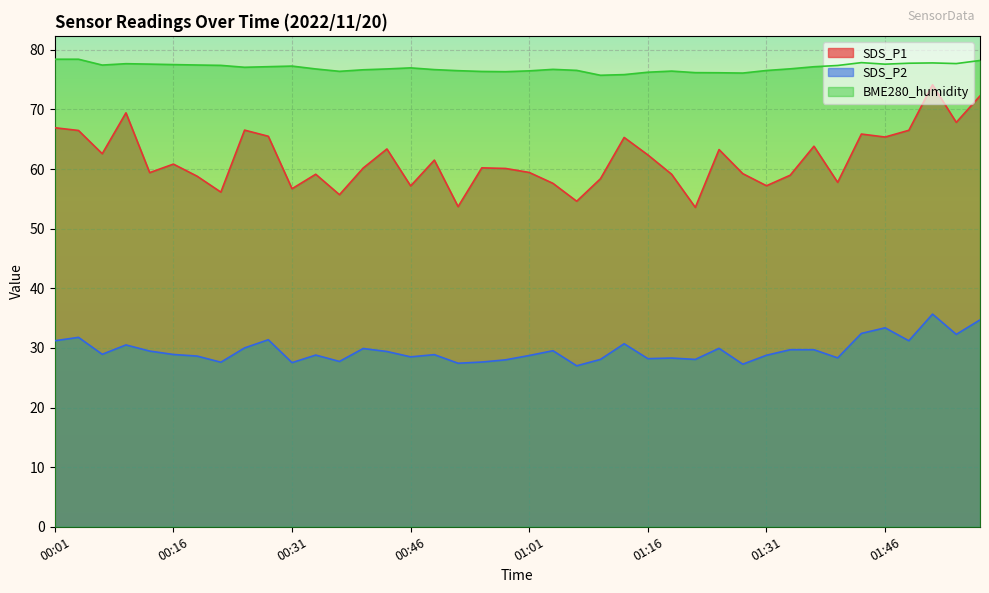

True or false: SDS_P1 has a value of 28.4 at 01:16.

False